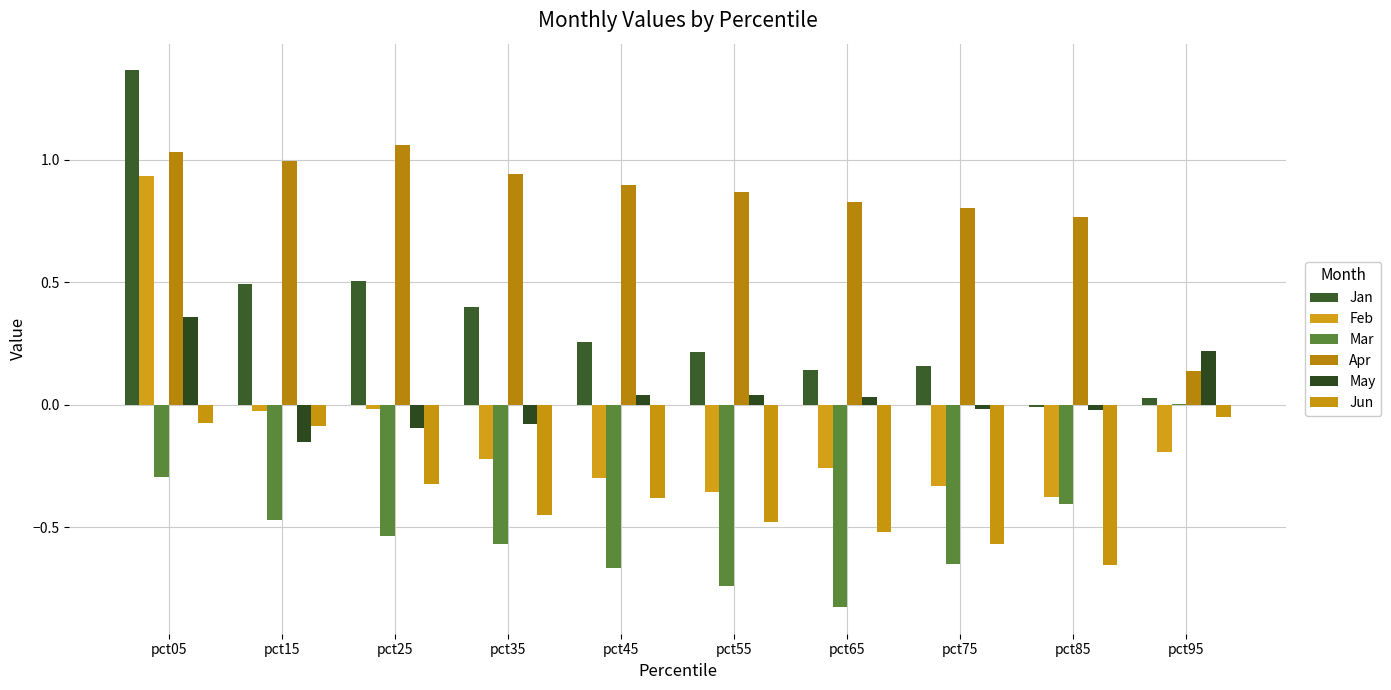

How many groups of bars are there?

10